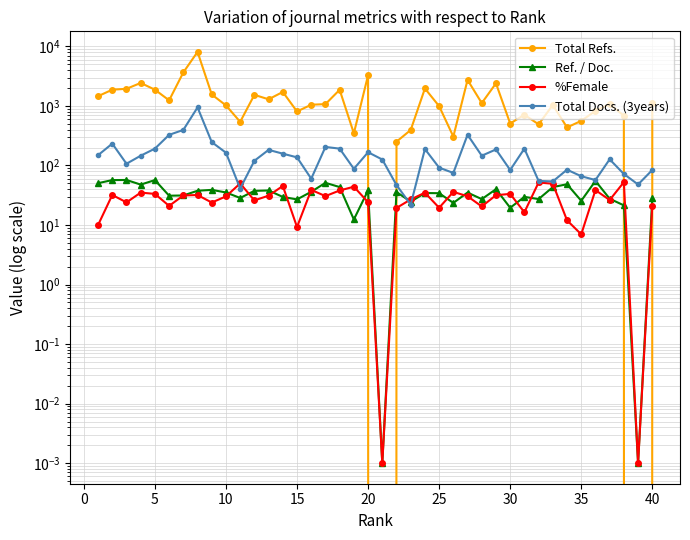

True or false: Total Refs. and %Female cross at least once.

True